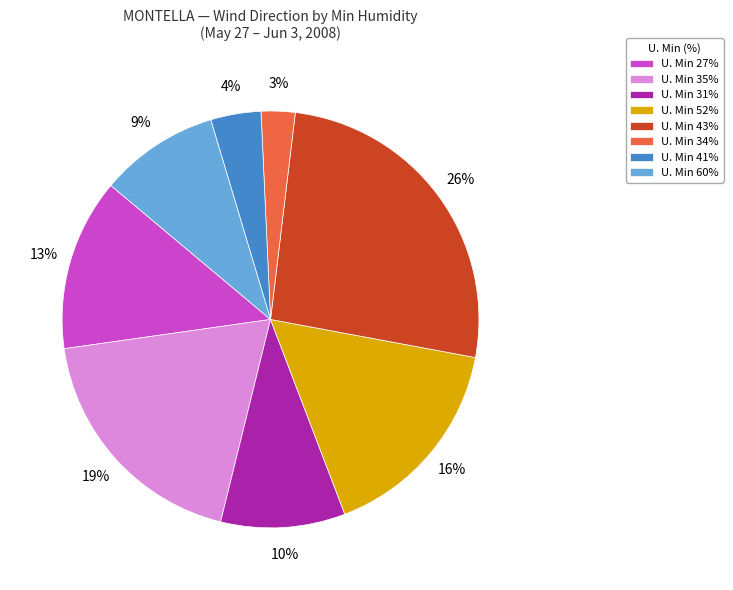

True or false: U. Min 34% accounts for 3% of the total.

True